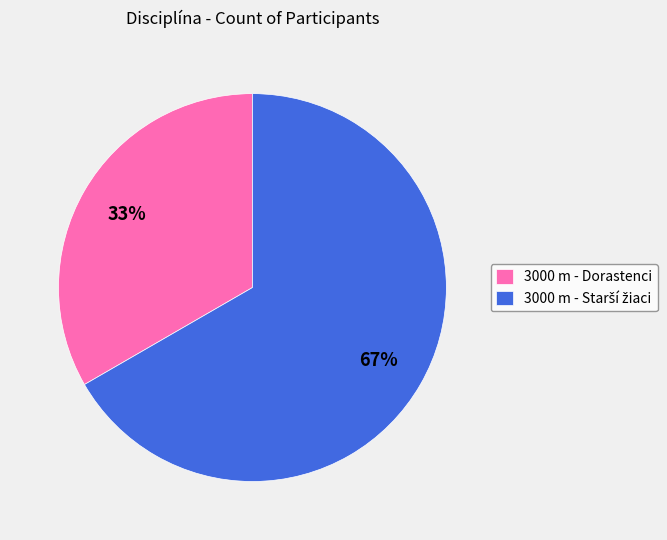

Which category has the smallest portion of the pie?

3000 m - Dorastenci